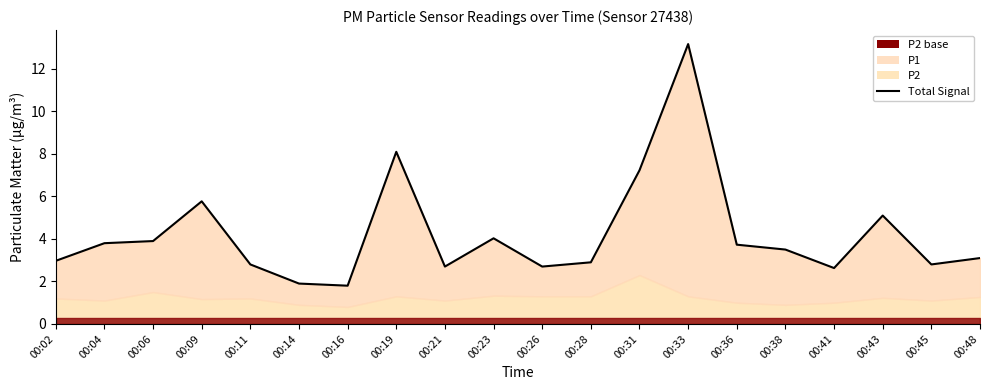

Approximately how many times larger is the value at 00:11 compared to 00:48?

0.9